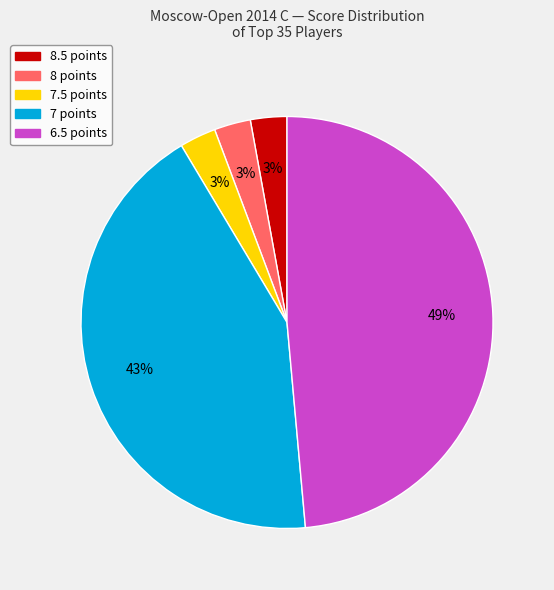

To the nearest percent, what is the difference between the largest and smallest slice percentages?

46%